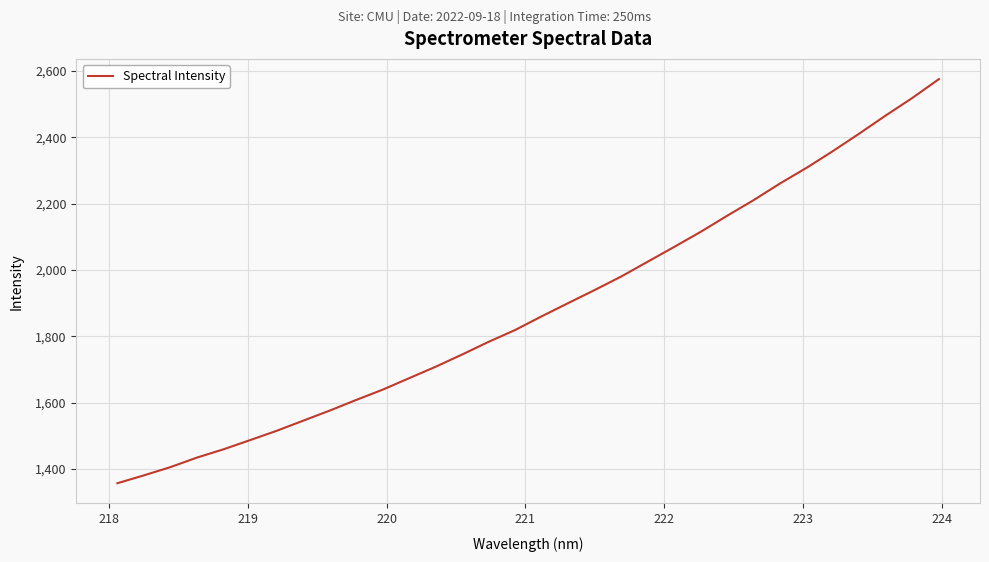

What is the smallest value displayed?

1356.7